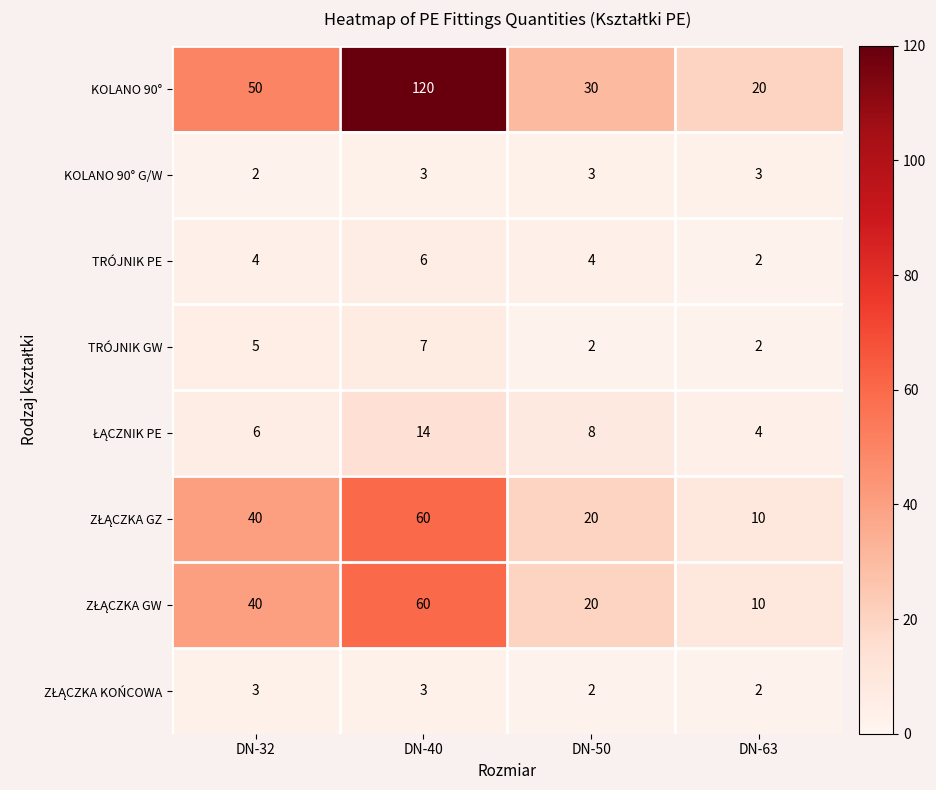

What is the average value of the TRÓJNIK PE series?

4